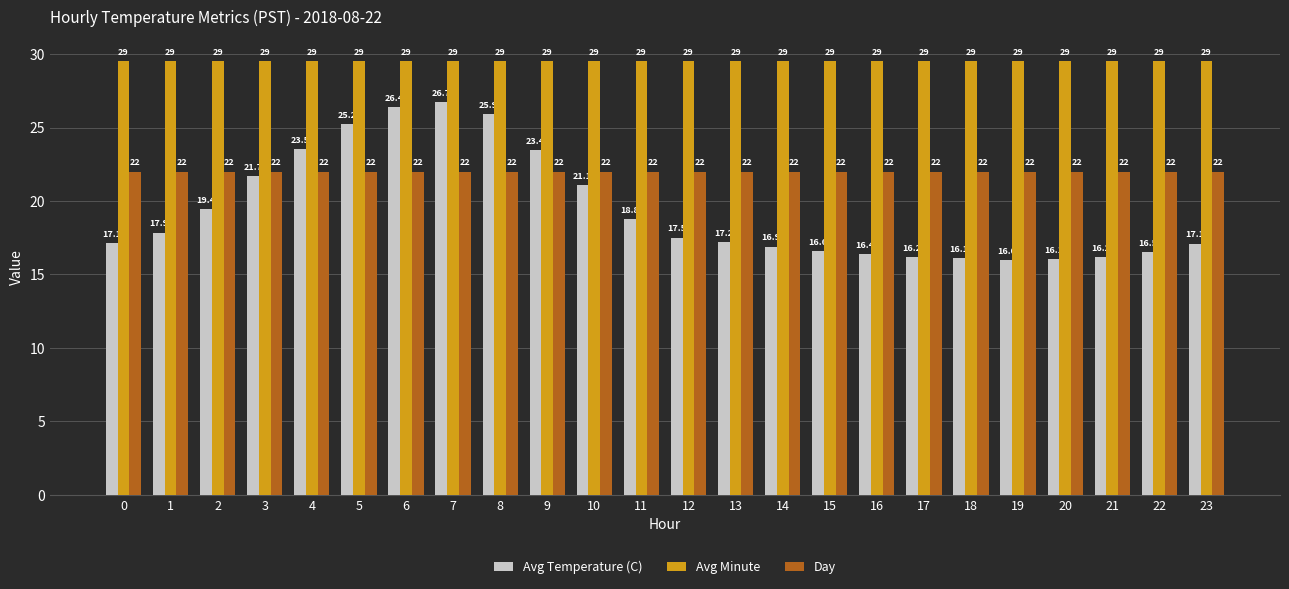

Read the Day value at 21.

22.0